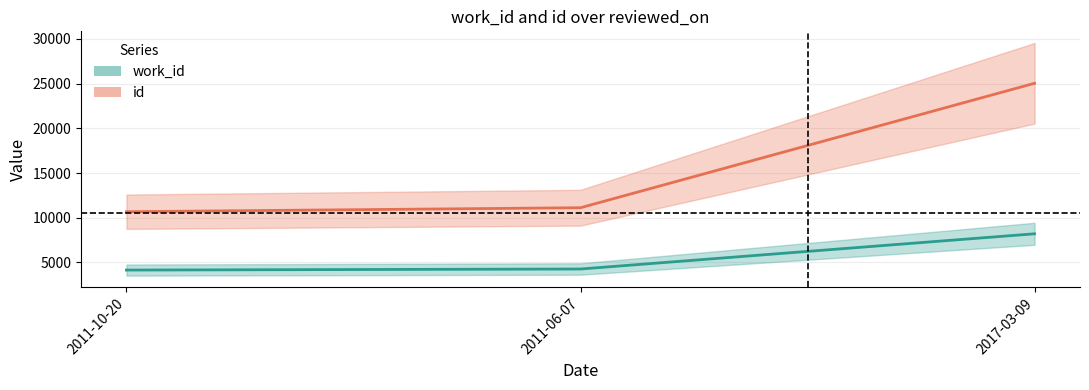

List the series in order of their overall mean, highest first.

id, work_id